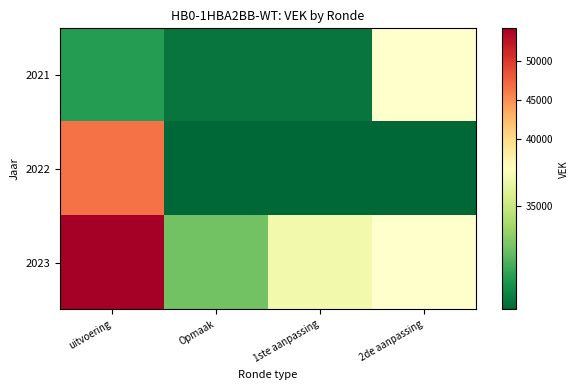

Which label corresponds to the largest value in the chart?

uitvoering